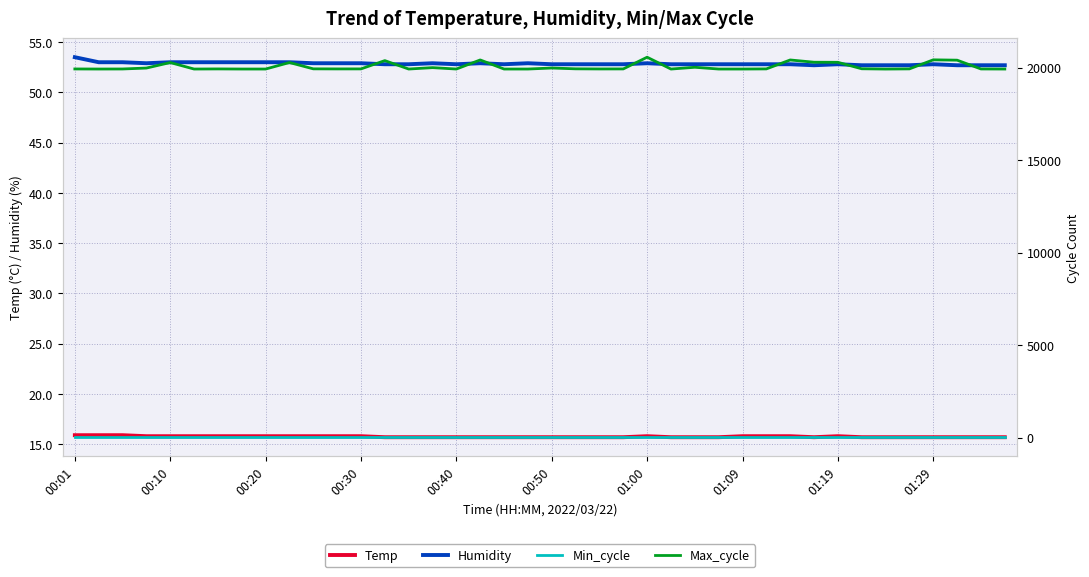

Reading left to right, extract all data points from this chart.

Temp: 15.9	15.9	15.9	15.8	15.8	15.8	15.8	15.8	15.8	15.8	15.8	15.8	15.8	15.7	15.7	15.7	15.7	15.7	15.7	15.7	15.7	15.7	15.7	15.7	15.8	15.7	15.7	15.7	15.8	15.8	15.8	15.7	15.8	15.7	15.7	15.7	15.7	15.7	15.7	15.7
Humidity: 53.5	53.0	53.0	52.9	53.0	53.0	53.0	53.0	53.0	53.0	52.9	52.9	52.9	52.8	52.8	52.9	52.8	52.9	52.8	52.9	52.8	52.8	52.8	52.8	52.9	52.8	52.8	52.8	52.8	52.8	52.8	52.7	52.8	52.7	52.7	52.7	52.8	52.7	52.7	52.7
Min_cycle: 28.0	28.0	28.0	28.0	28.0	28.0	28.0	28.0	28.0	28.0	28.0	28.0	28.0	28.0	28.0	28.0	28.0	28.0	28.0	28.0	28.0	28.0	28.0	28.0	28.0	28.0	28.0	28.0	28.0	28.0	28.0	28.0	28.0	28.0	28.0	28.0	28.0	28.0	28.0	28.0
Max_cycle: 19928.0	19924.0	19927.0	19977.0	20274.0	19924.0	19930.0	19924.0	19924.0	20275.0	19934.0	19930.0	19931.0	20379.0	19924.0	20000.0	19924.0	20415.0	19924.0	19924.0	19979.0	19935.0	19928.0	19930.0	20563.0	19923.0	20019.0	19924.0	19924.0	19931.0	20414.0	20292.0	20287.0	19938.0	19923.0	19932.0	20421.0	20403.0	19928.0	19924.0